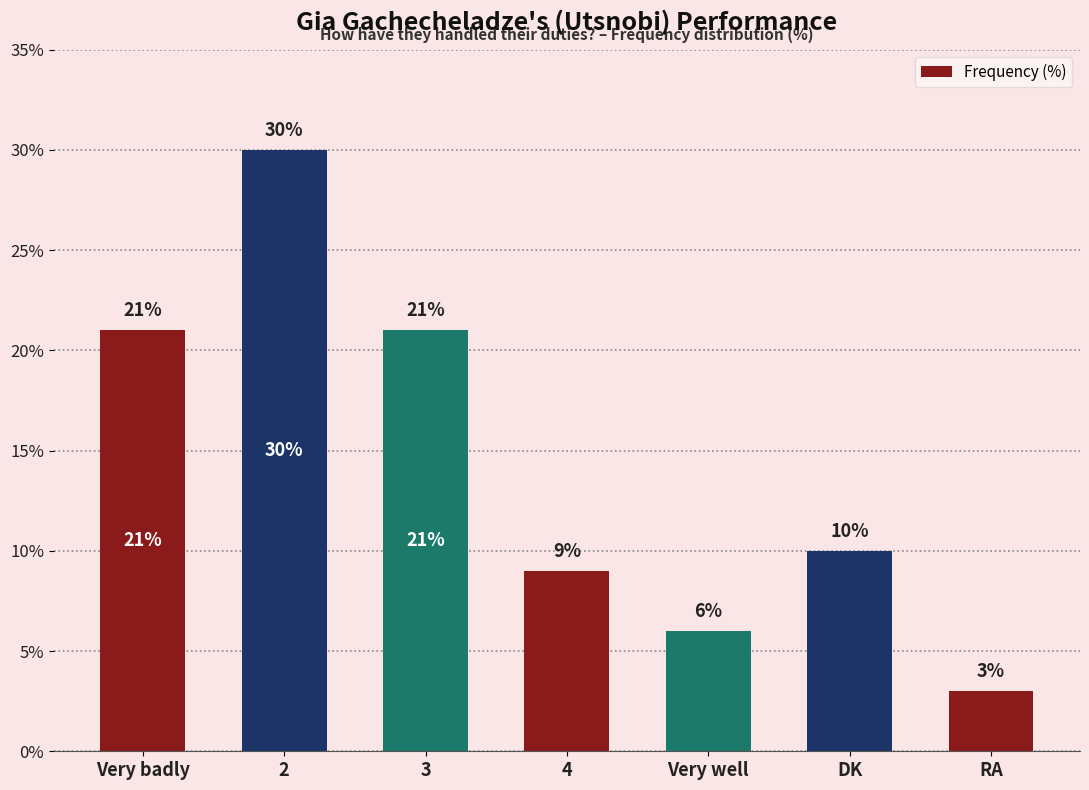

What is the sum of all values?

100